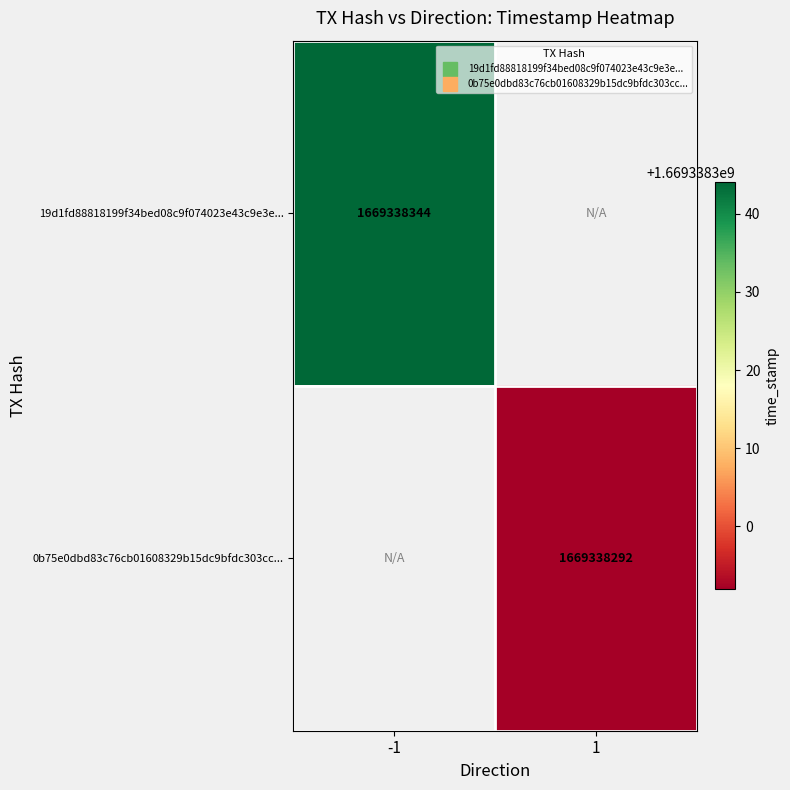

Reading right to left, extract all data points from this chart.

19d1fd88818199f34bed08c9f074023e43c9e3e...: 0	1669338344
0b75e0dbd83c76cb01608329b15dc9bfdc303cc...: 1669338292	0